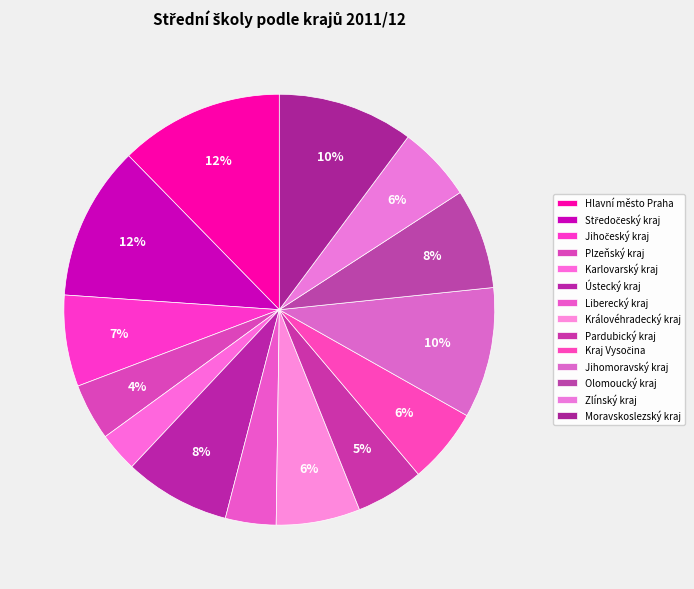

How many segments does this pie chart have?

14